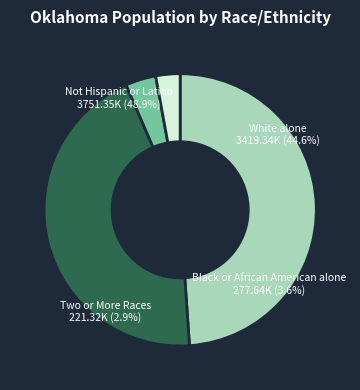

Rank the categories by value from lowest to highest.

Two or More Races, Black or African American alone, White alone, Not Hispanic or Latino